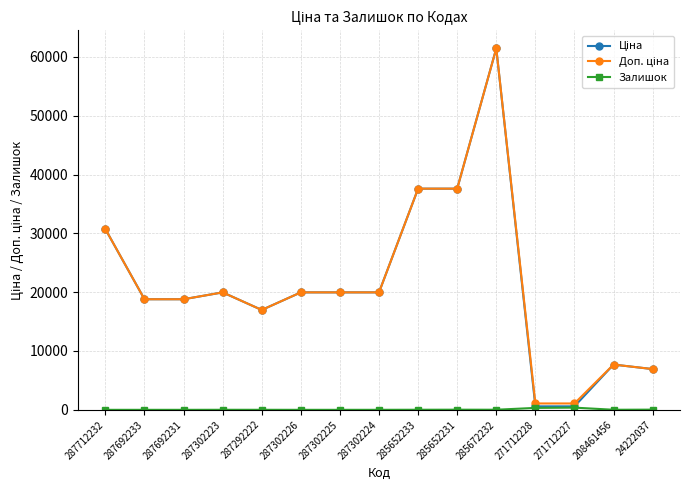

What is the difference between the highest and lowest values at 287302225?

19964.2